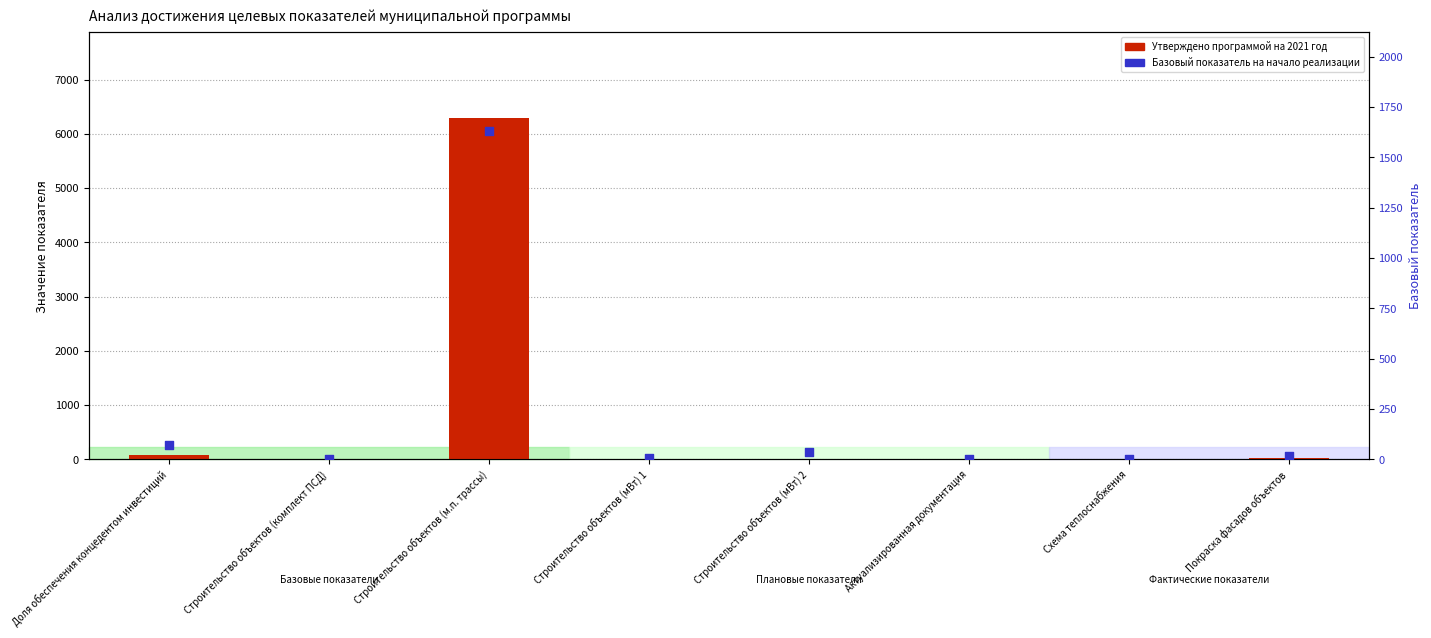

What are all the series names shown in the legend?

Утверждено программой на 2021 год, Базовый показатель на начало реализации